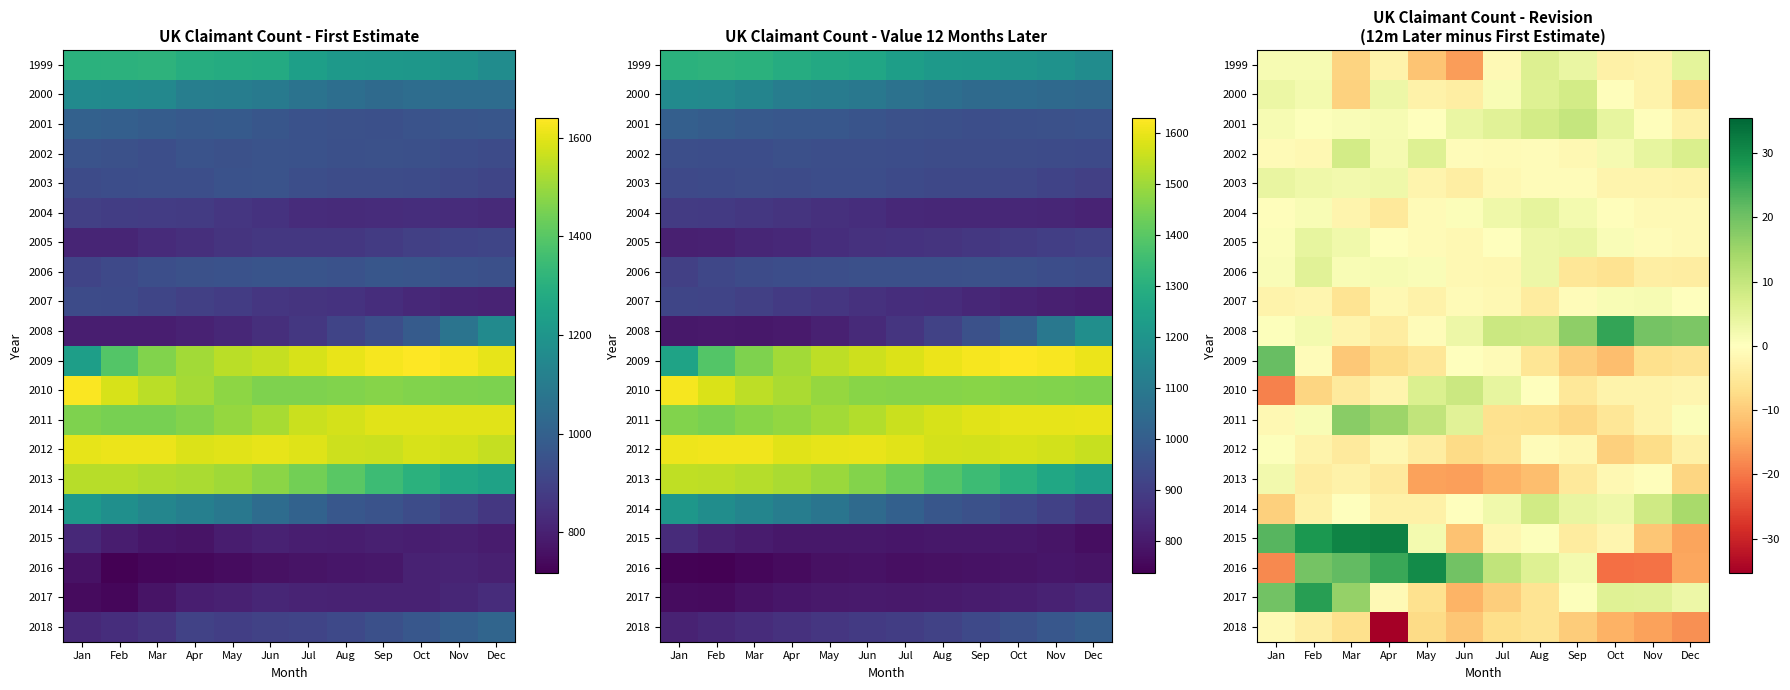

What is the difference between the second highest and minimum values in the 2008 series?

23.6